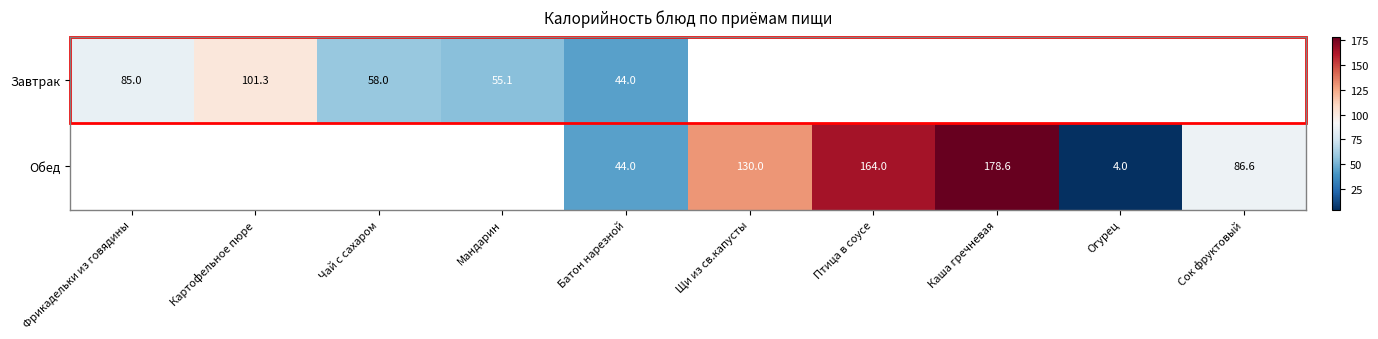

What is the sum of the Обед values at Батон нарезной and Каша гречневая?

222.6